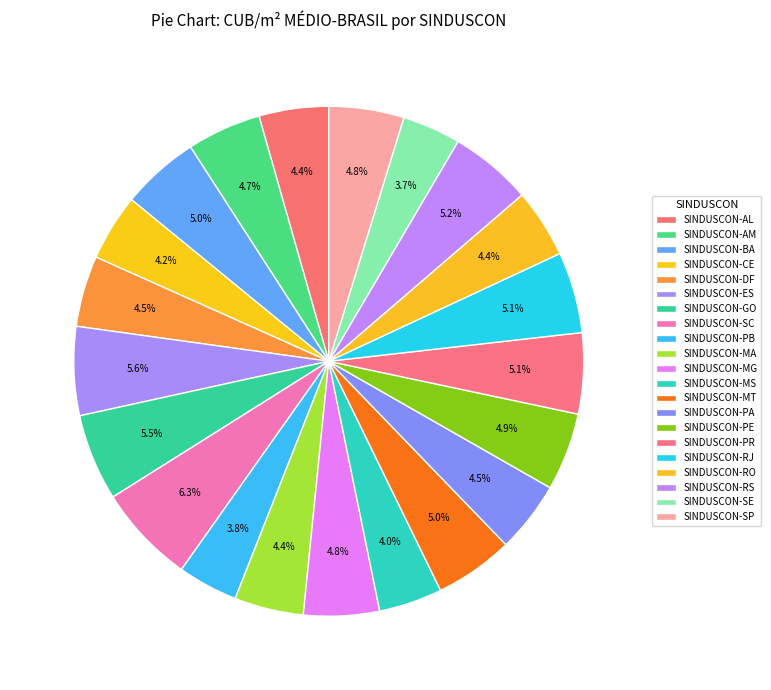

What percentage do SINDUSCON-MT and SINDUSCON-RS together represent?

10.2%